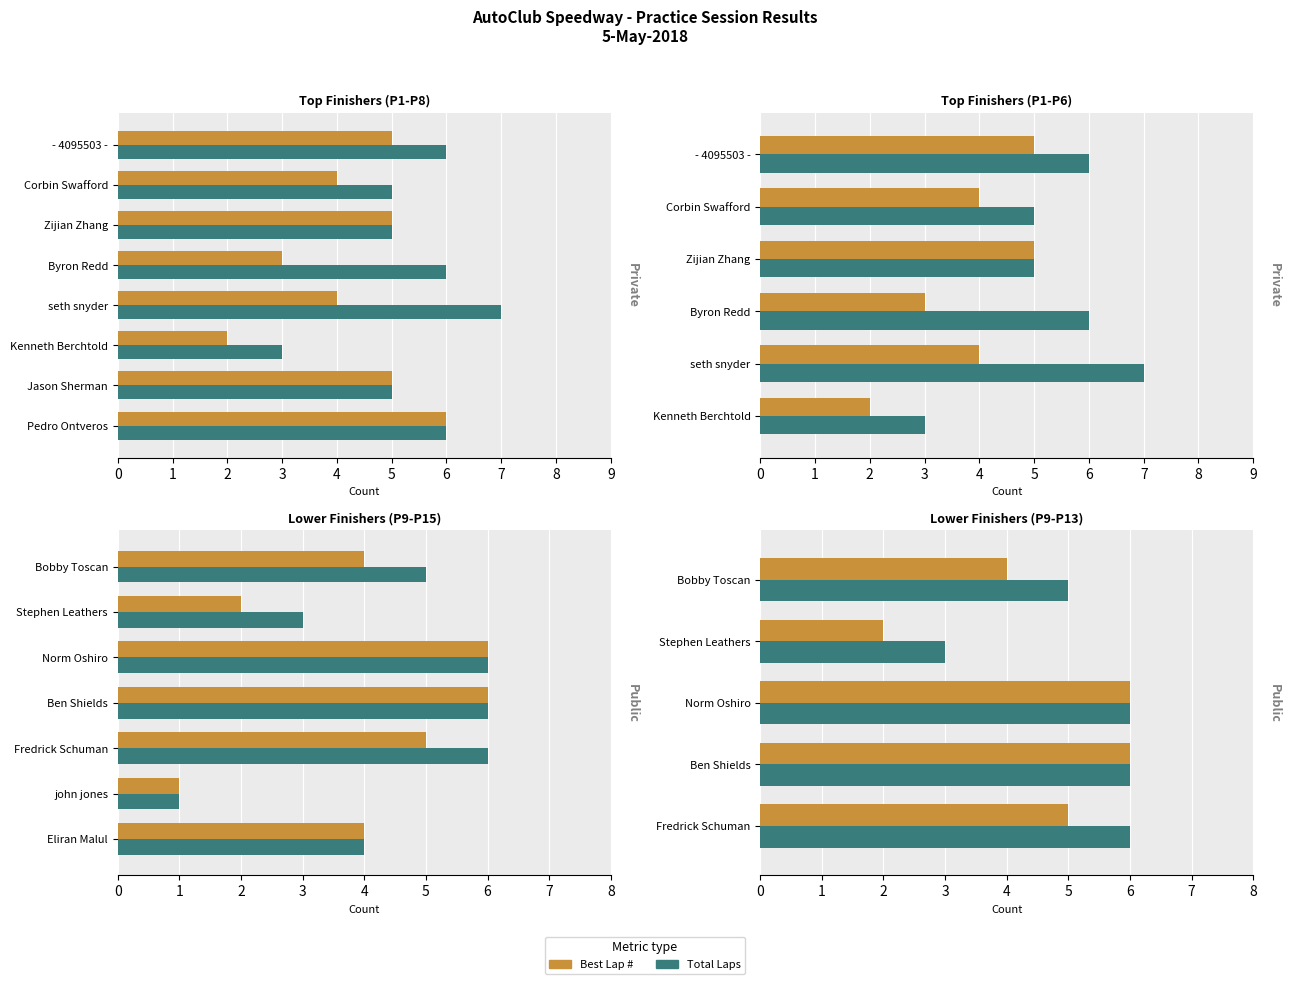

What is the value of the Best Lap bar at the 2nd from the left?

2